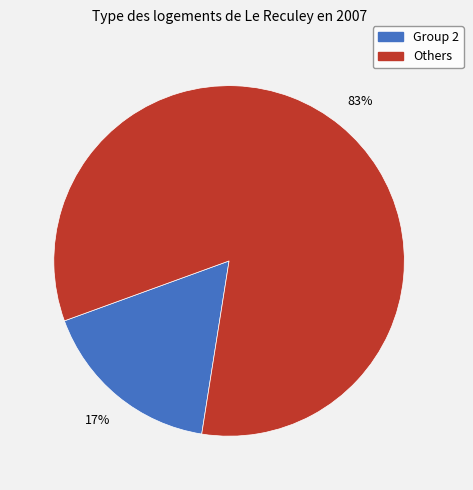

To the nearest percent, what is the average slice percentage?

50%